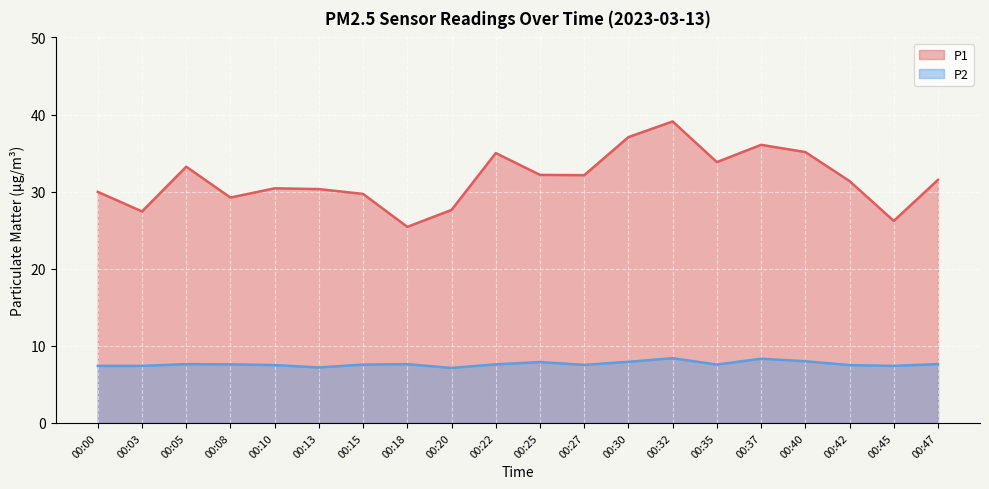

Reading left to right, extract all data points from this chart.

P1: 30.0	27.4	33.2	29.2	30.4	30.3	29.7	25.4	27.6	35.0	32.2	32.1	37.1	39.1	33.8	36.1	35.1	31.4	26.2	31.5
P2: 7.4	7.4	7.6	7.6	7.5	7.2	7.6	7.6	7.1	7.6	7.9	7.5	7.9	8.4	7.6	8.3	8.0	7.5	7.4	7.6